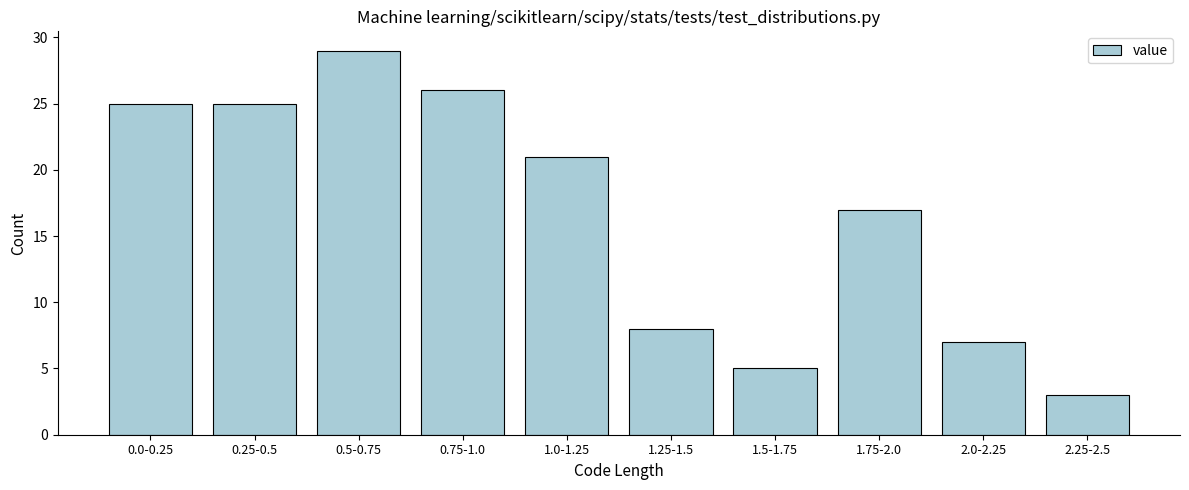

Reading left to right, extract all data points from this chart.

0.0-0.25=25	0.25-0.5=25	0.5-0.75=29	0.75-1.0=26	1.0-1.25=21	1.25-1.5=8	1.5-1.75=5	1.75-2.0=17	2.0-2.25=7	2.25-2.5=3